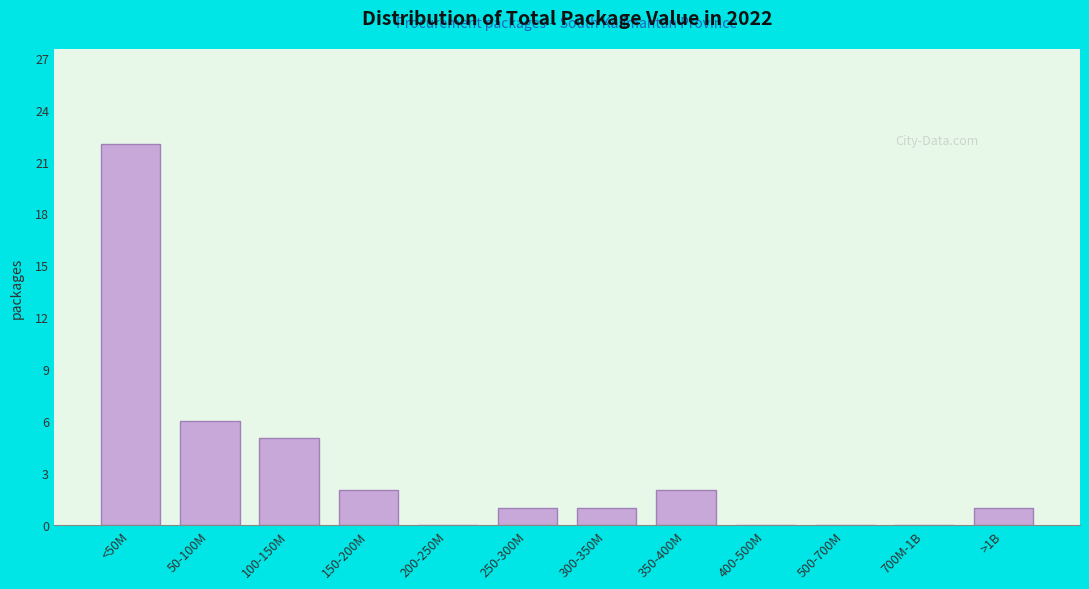

Reading left to right, transcribe all the data shown in this chart.

<50M=22	50-100M=6	100-150M=5	150-200M=2	200-250M=0	250-300M=1	300-350M=1	350-400M=2	400-500M=0	500-700M=0	700M-1B=0	>1B=1